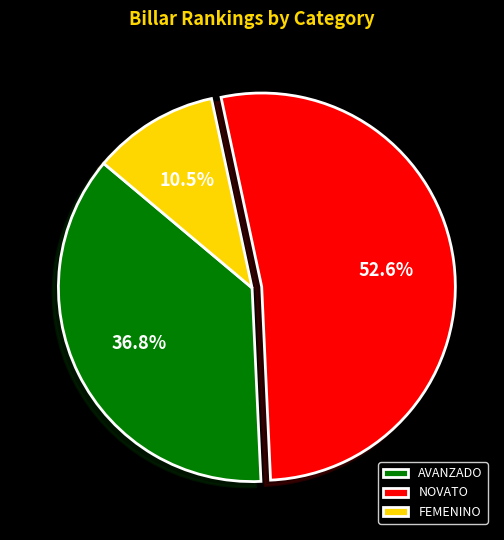

Does FEMENINO represent more than half of the total?

No